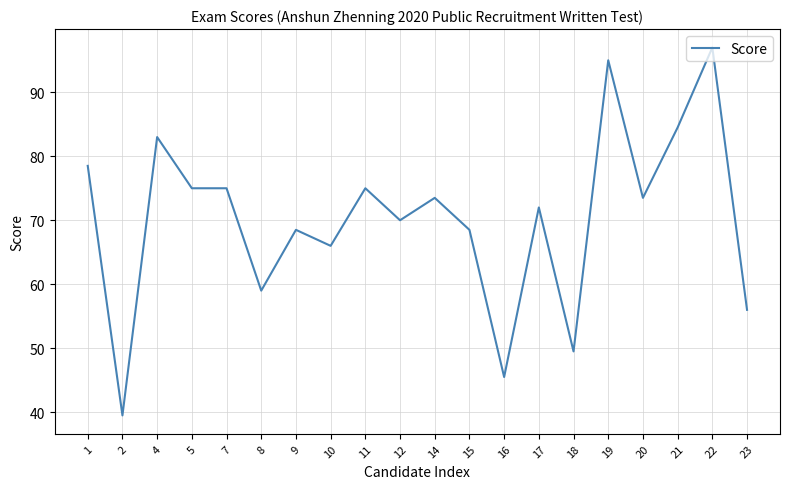

Approximately how many times larger is the value at 19 compared to 14?

1.3